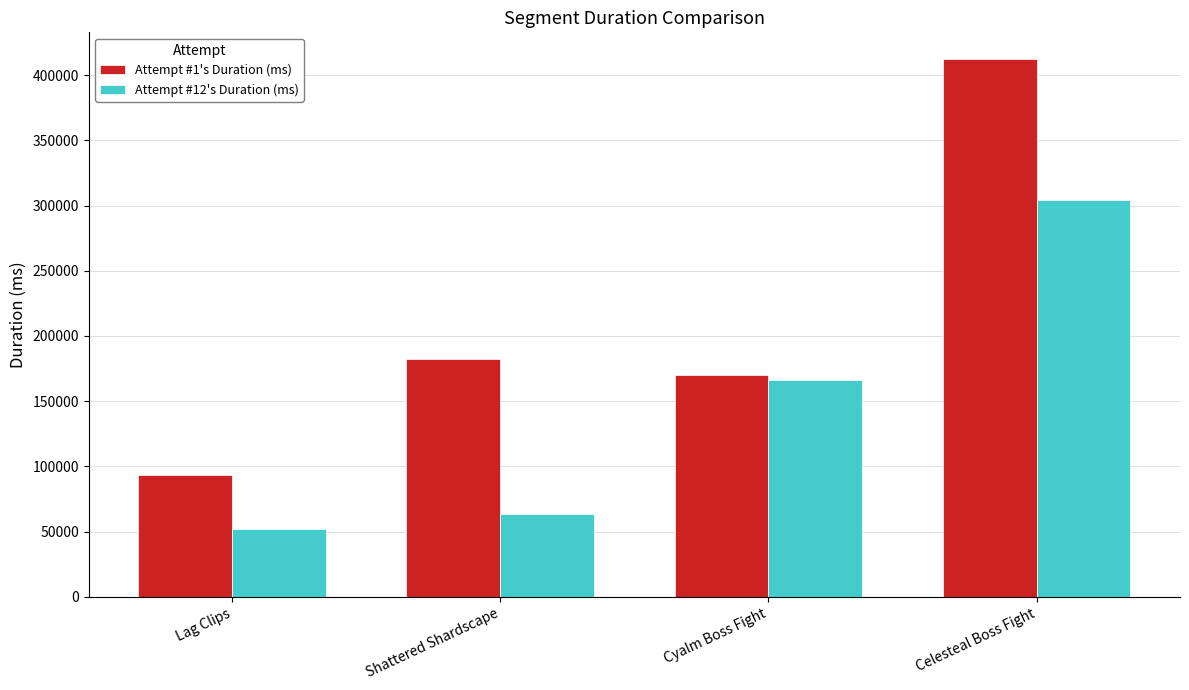

At which label is Attempt #12's Duration (ms) closest to 178324?

Cyalm Boss Fight